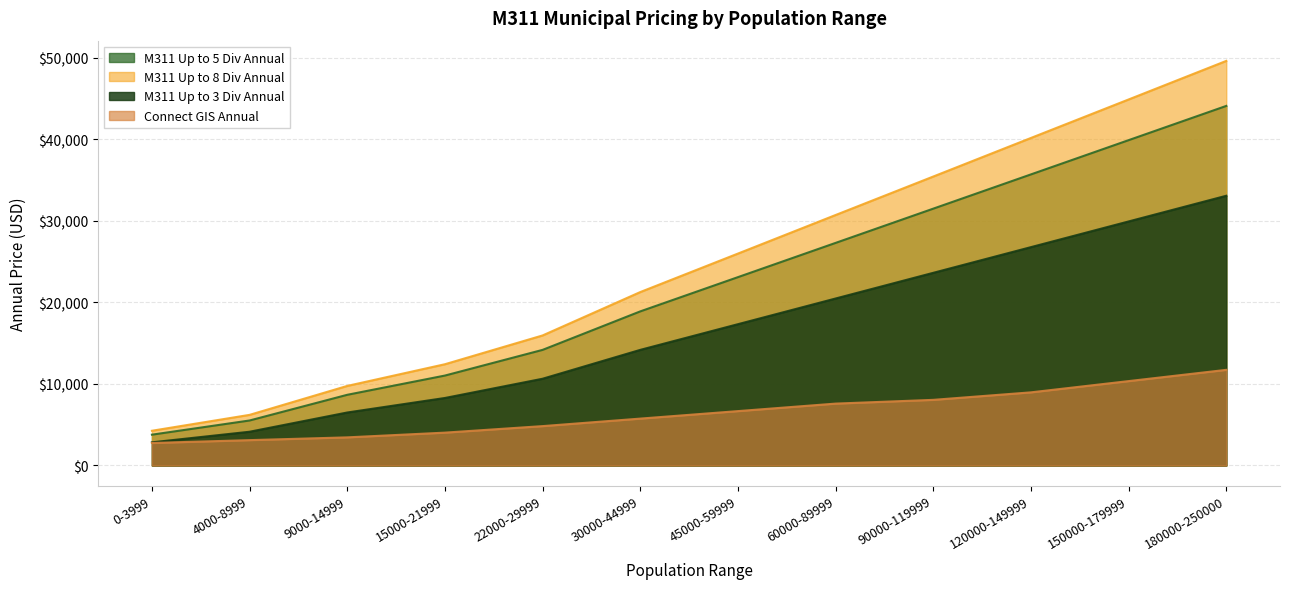

Read the M311 Up to 5 Div Annual value at 90000-119999.

31500